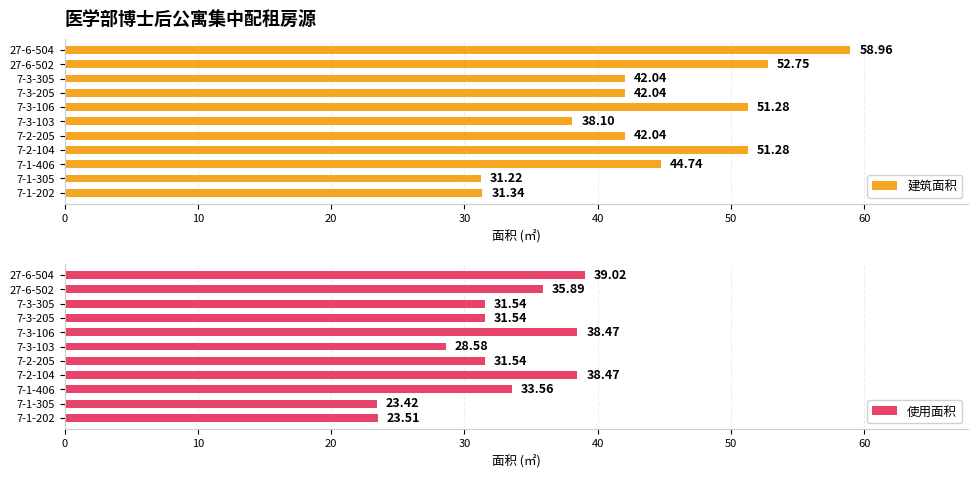

Rank the series by their average value, from lowest to highest.

使用面积, 建筑面积